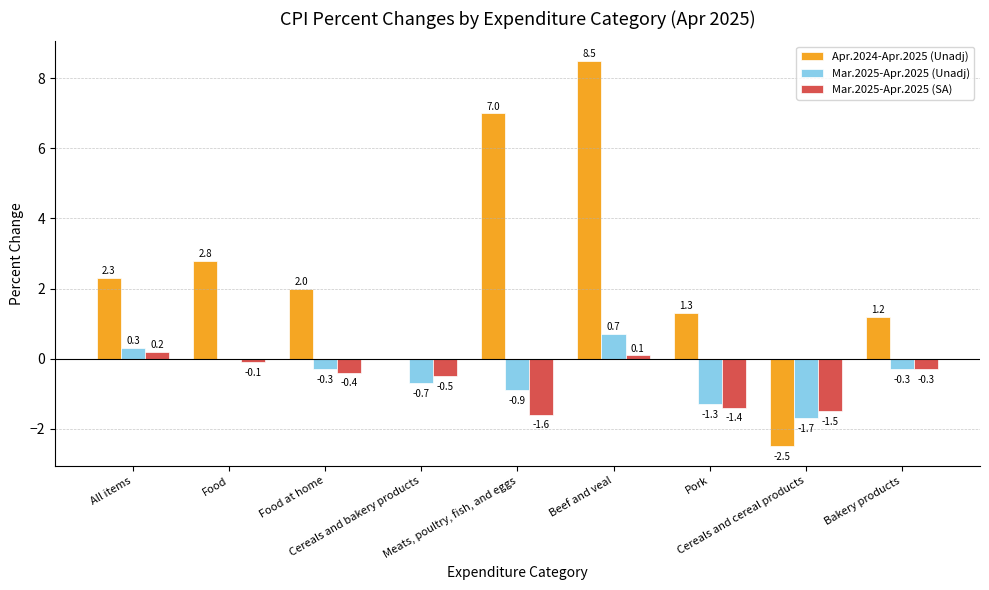

Count the number of categories in the chart.

9